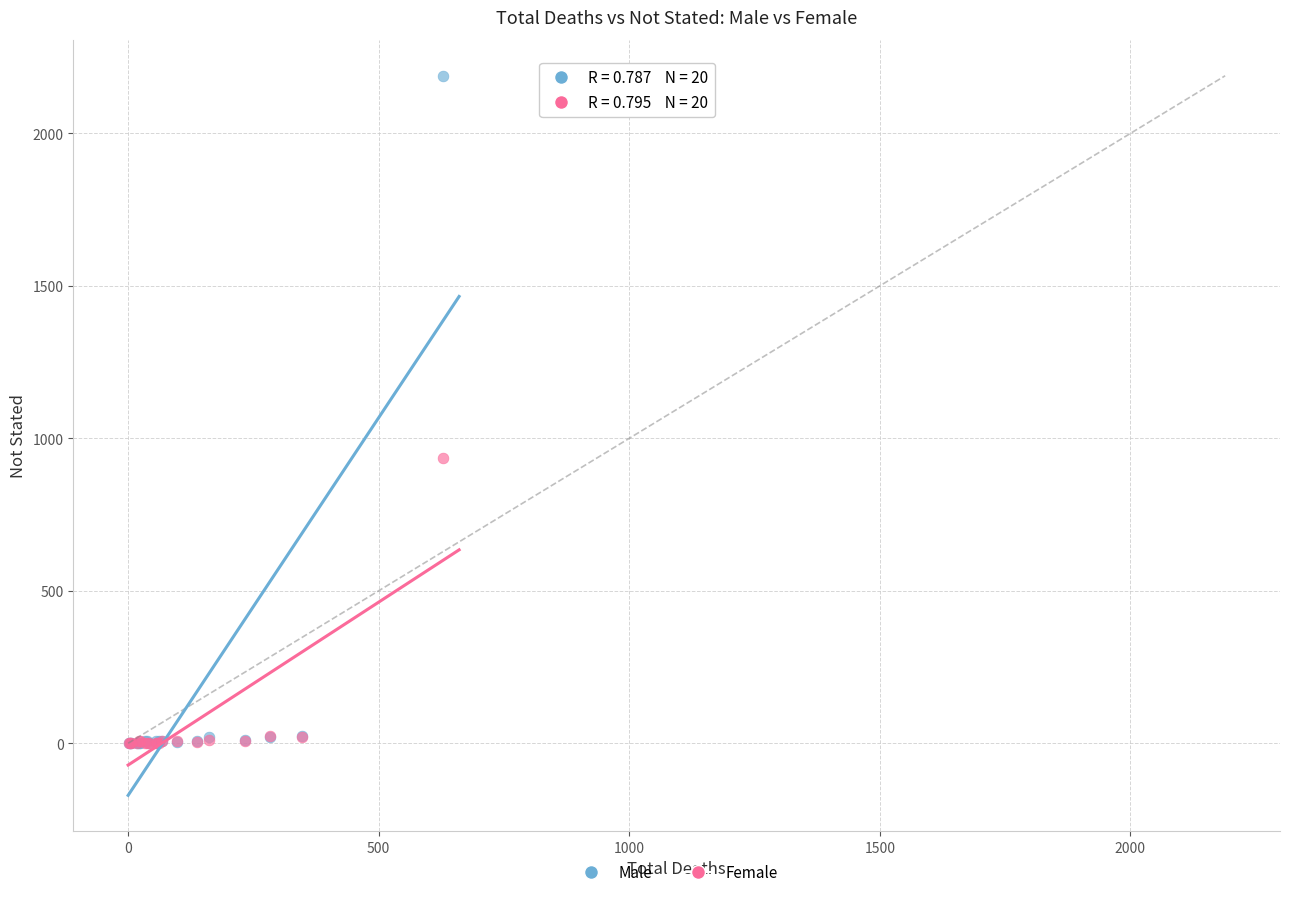

Across all series, what Y value is closest to 1094?

937